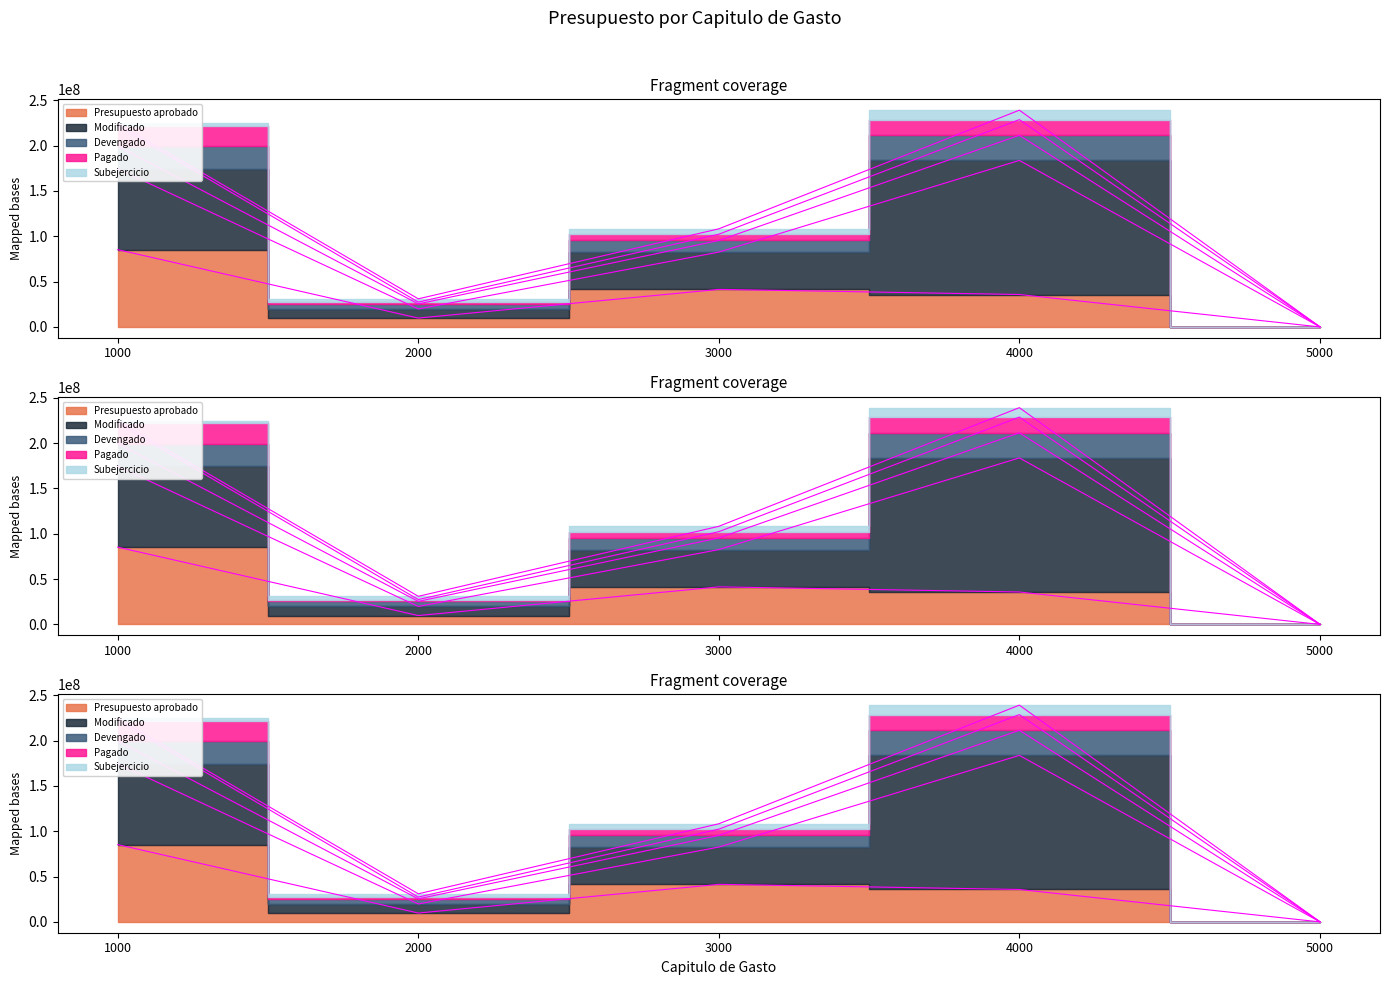

What are all the series names shown in the legend?

Presupuesto aprobado, Modificado, Devengado, Pagado, Subejercicio